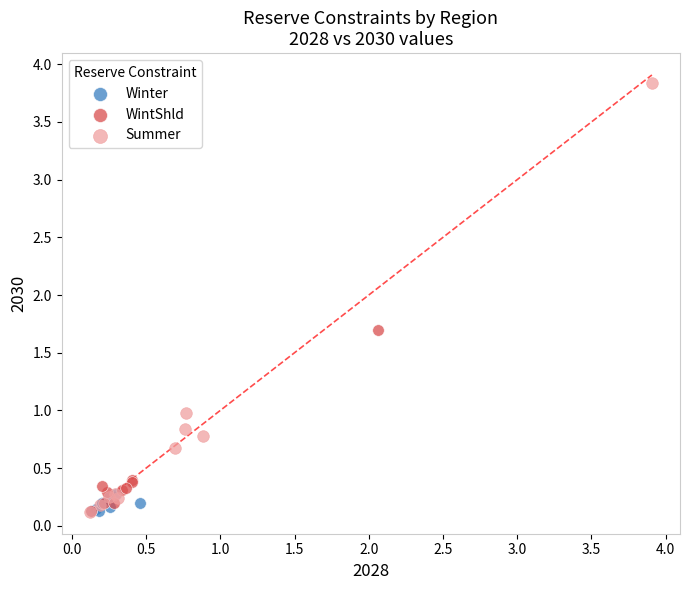

Which series has the largest Y range (max minus min)?

Summer